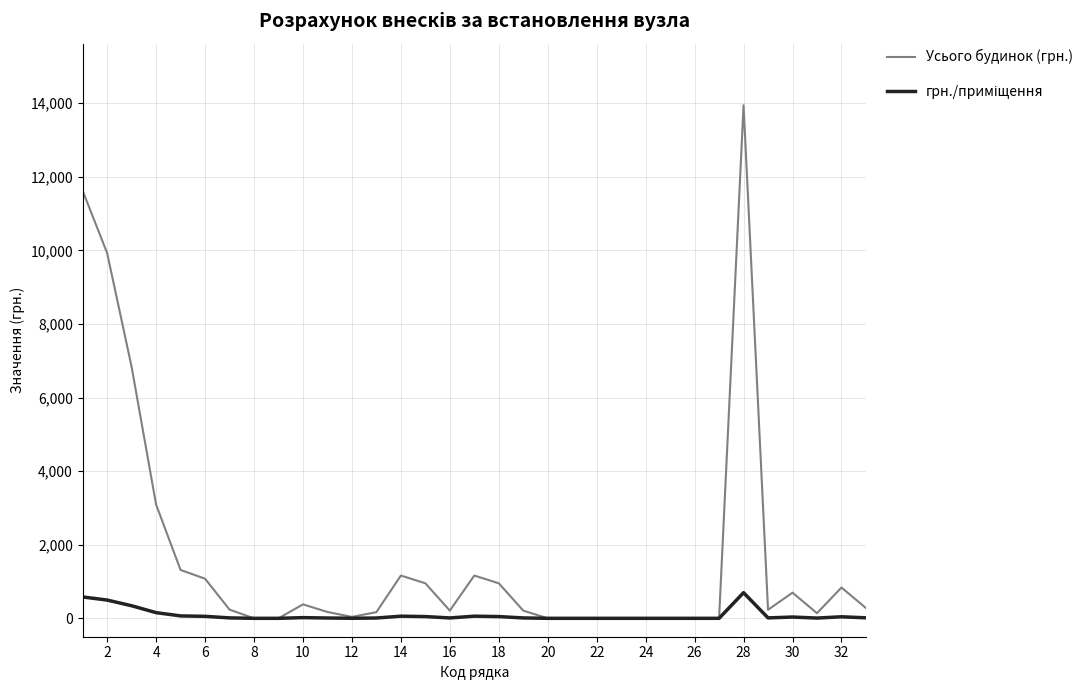

Which series has the largest total across all categories?

Усього будинок (грн.)